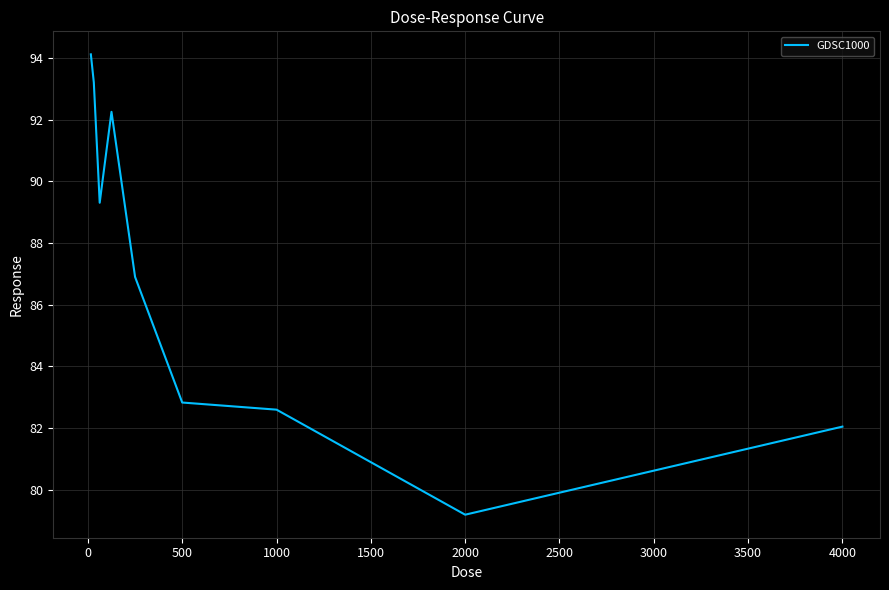

True or false: the data has more than 1 interior local peaks.

False